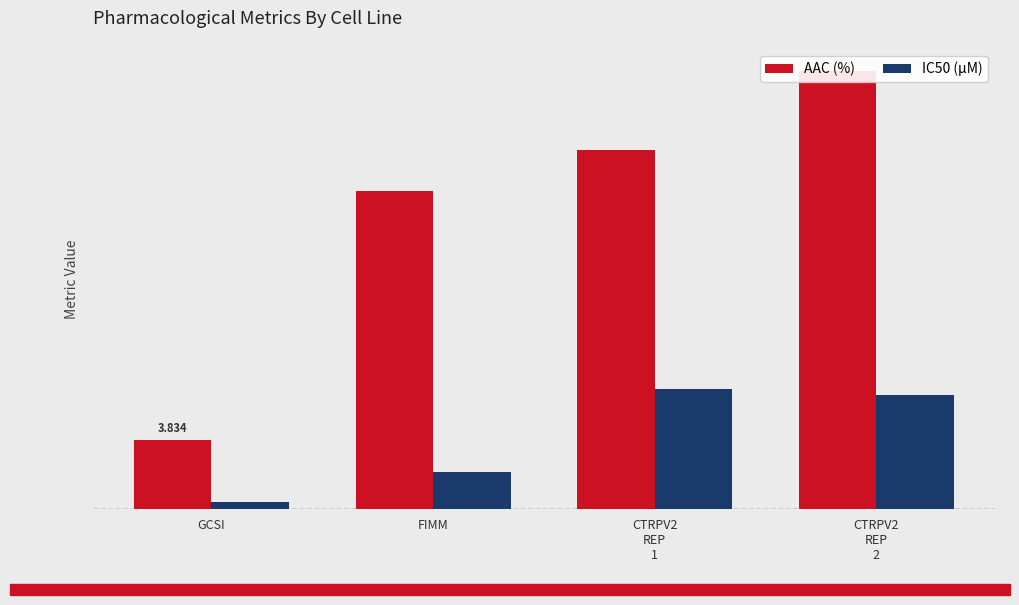

Which series has the largest total across all categories?

AAC (%)